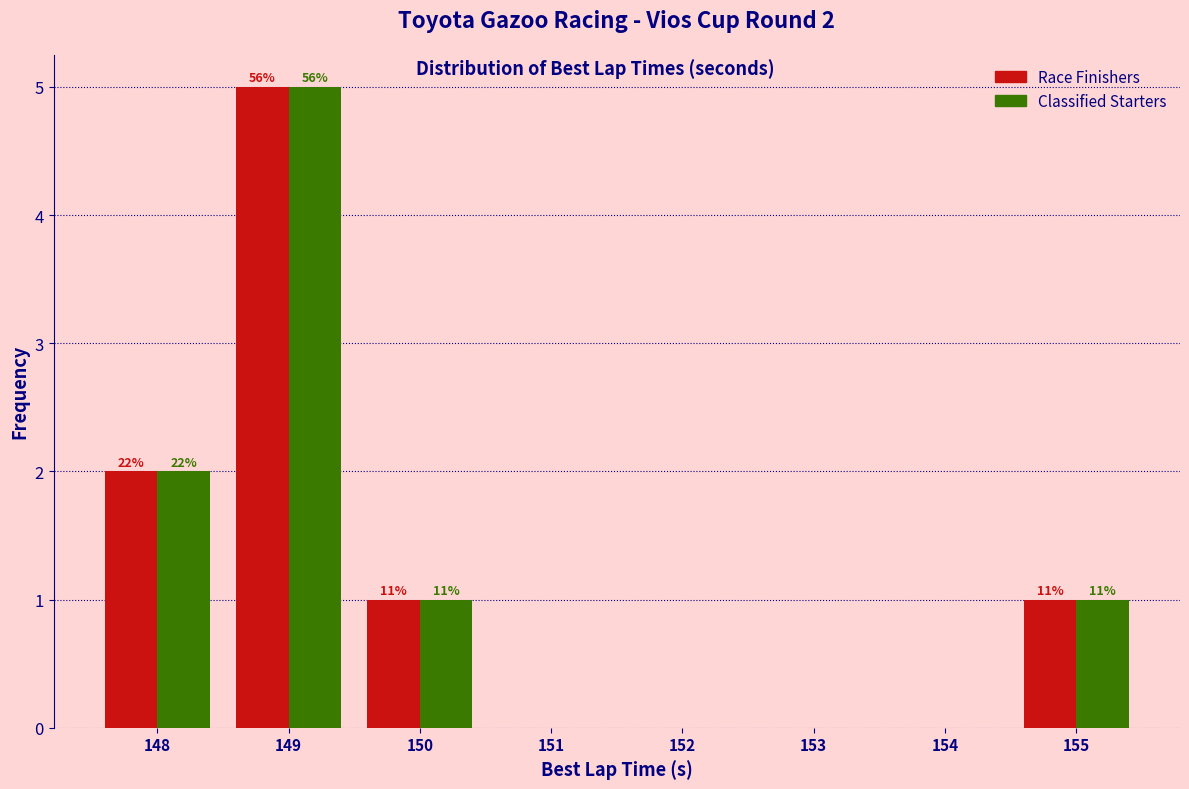

How many groups of bars are there?

8